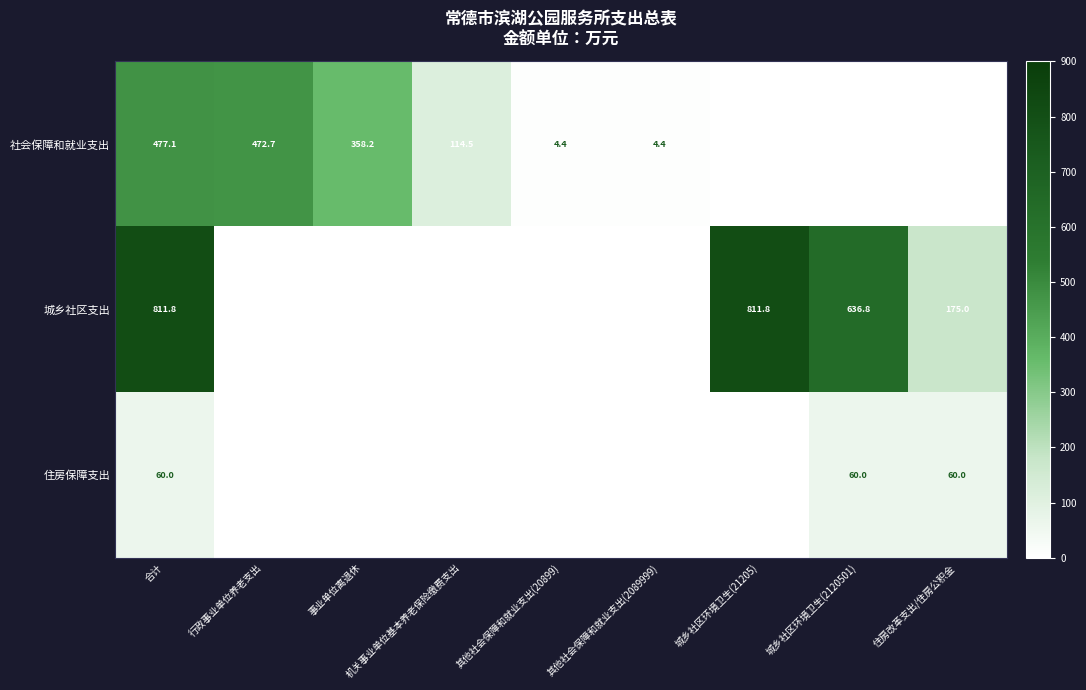

The value of 社会保障和就业支出 at 事业单位离退休 is 358.2. True or false?

True